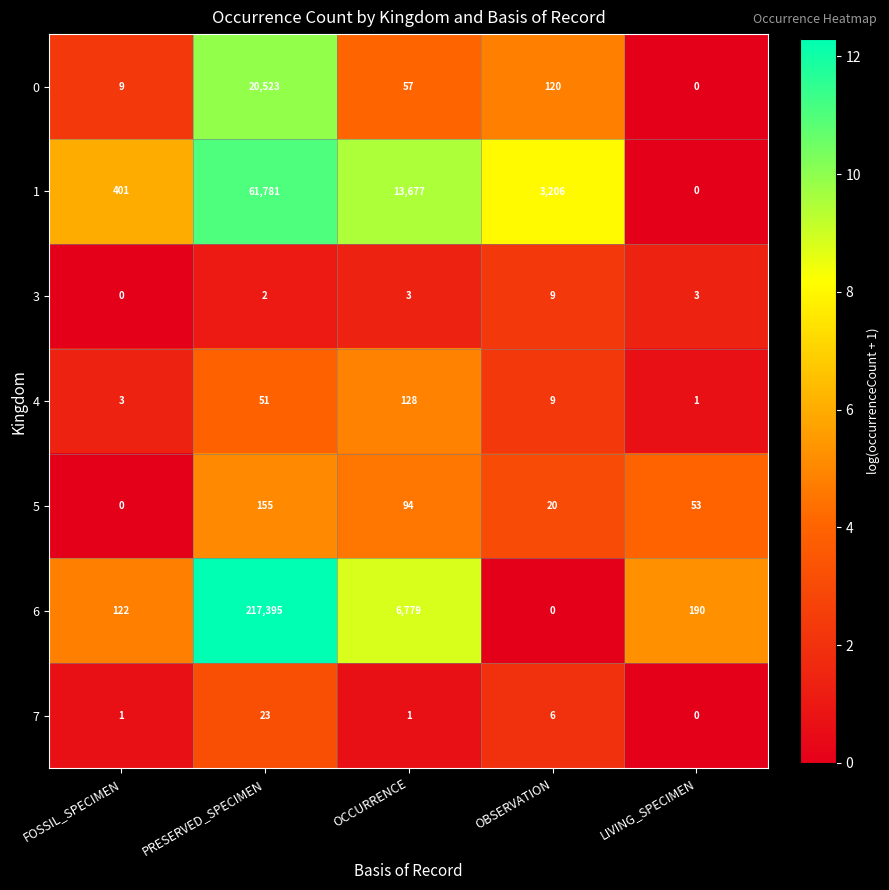

The value of 7 at PRESERVED_SPECIMEN is 23. True or false?

True